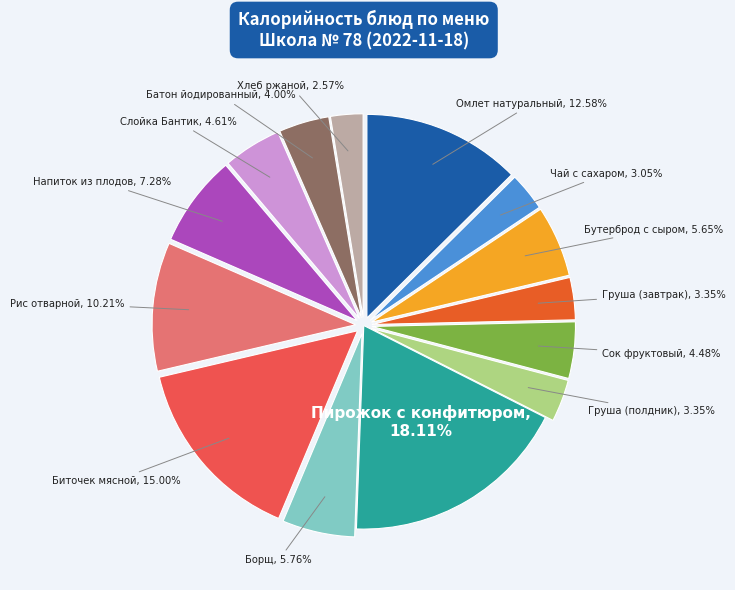

Is there any slice that represents more than half of the pie?

No